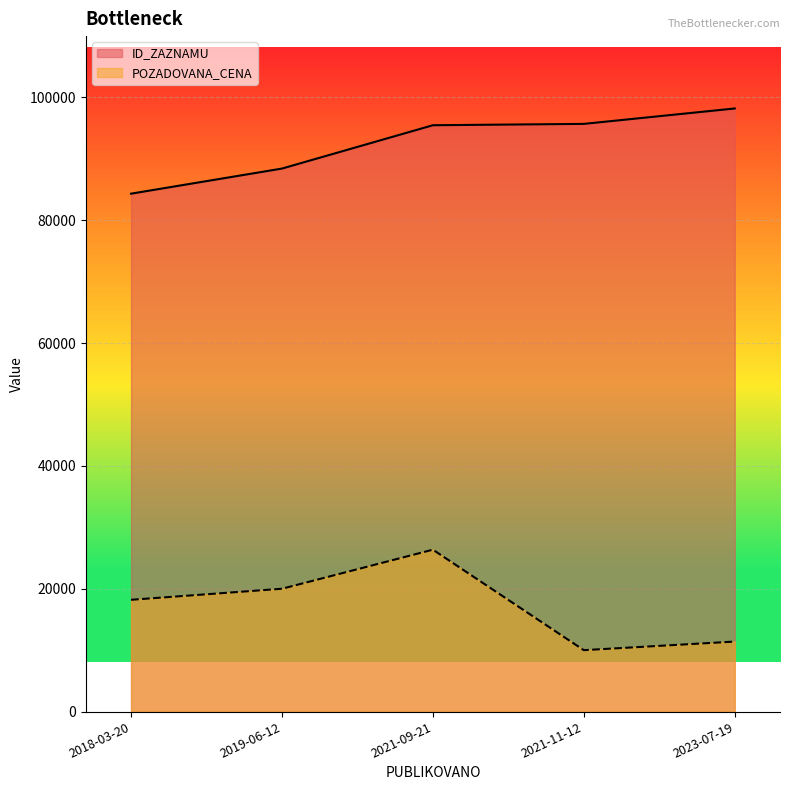

At how many categories does at least one series exceed 51544?

5